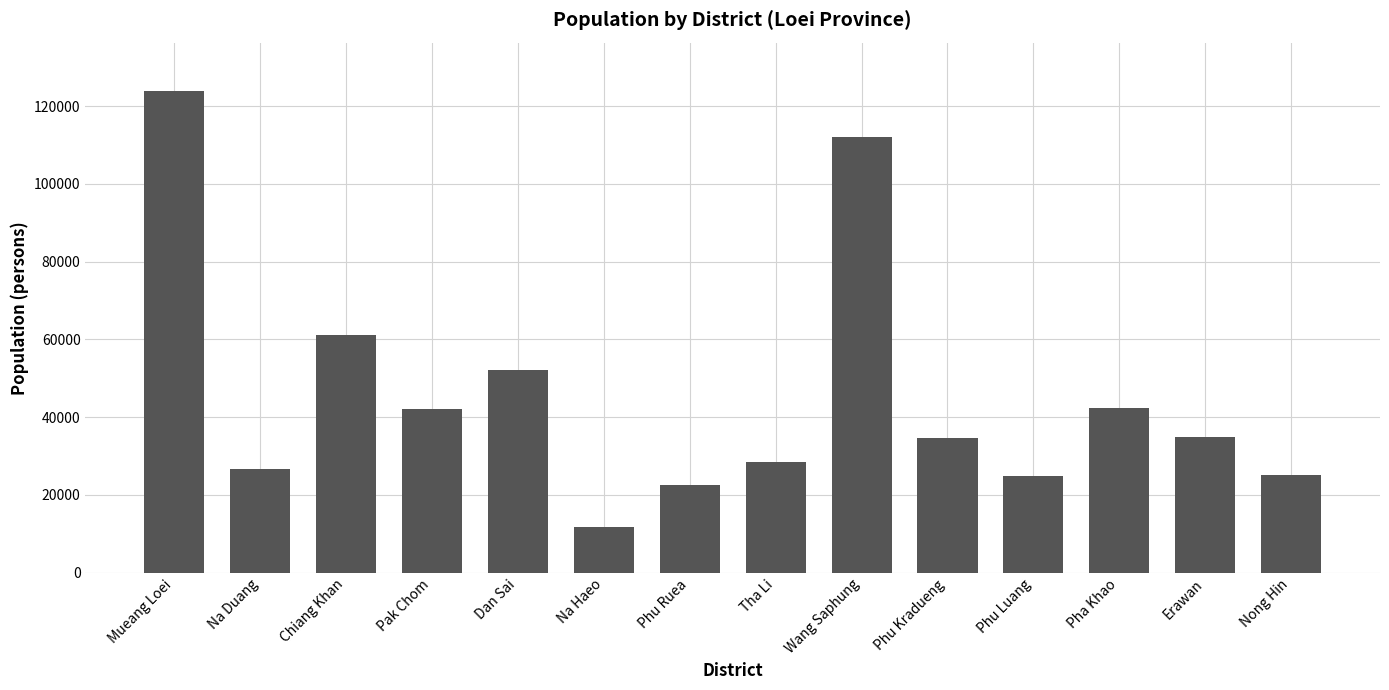

What is the difference between the maximum and minimum values?

112309